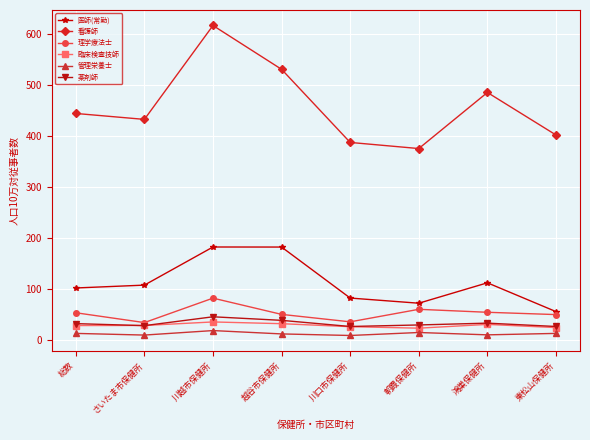

True or false: 看護師 has more than 2 interior local peaks.

False